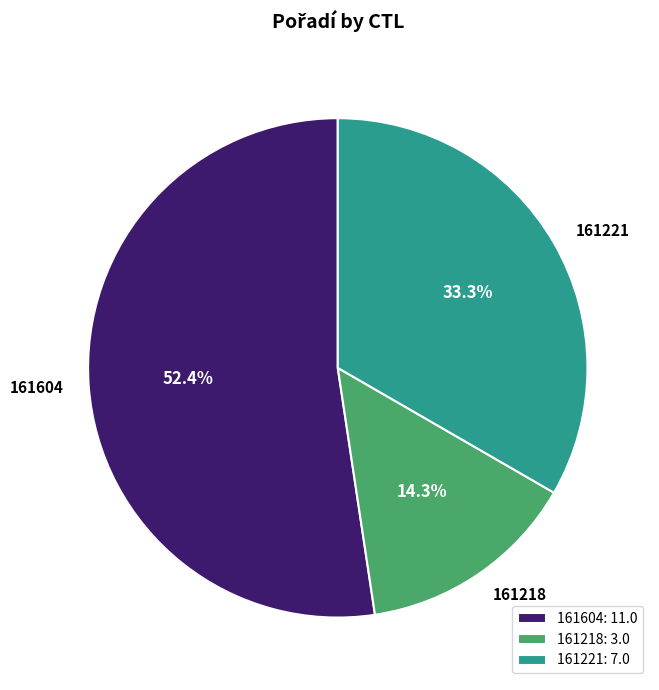

True or false: 161604 accounts for 41% of the total.

False